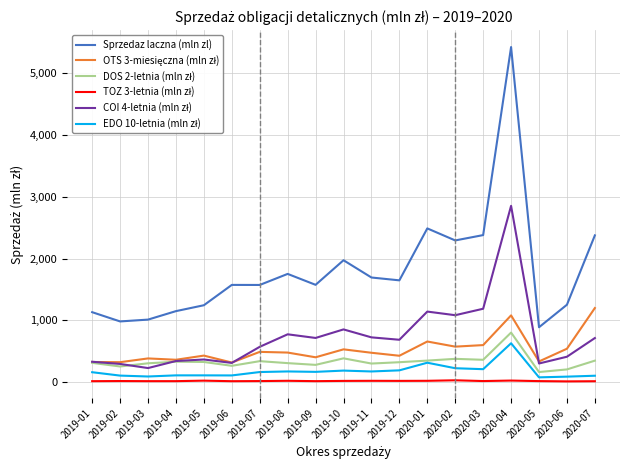

Which series has the largest total across all categories?

Sprzedaz laczna (mln zl)